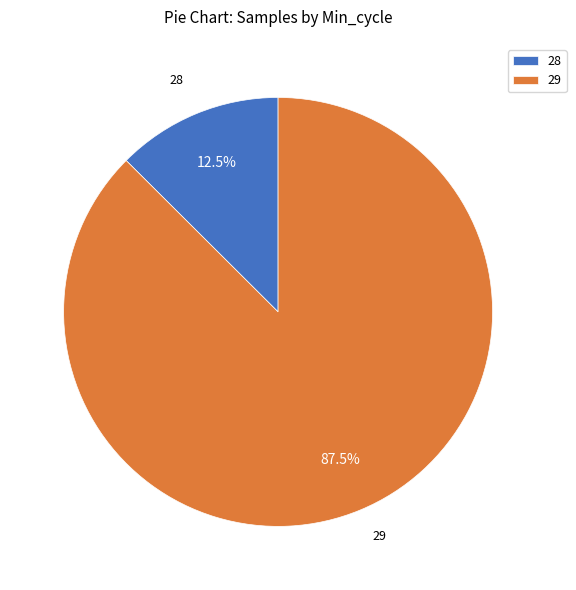

What portion of the pie excludes 29?

12.5%